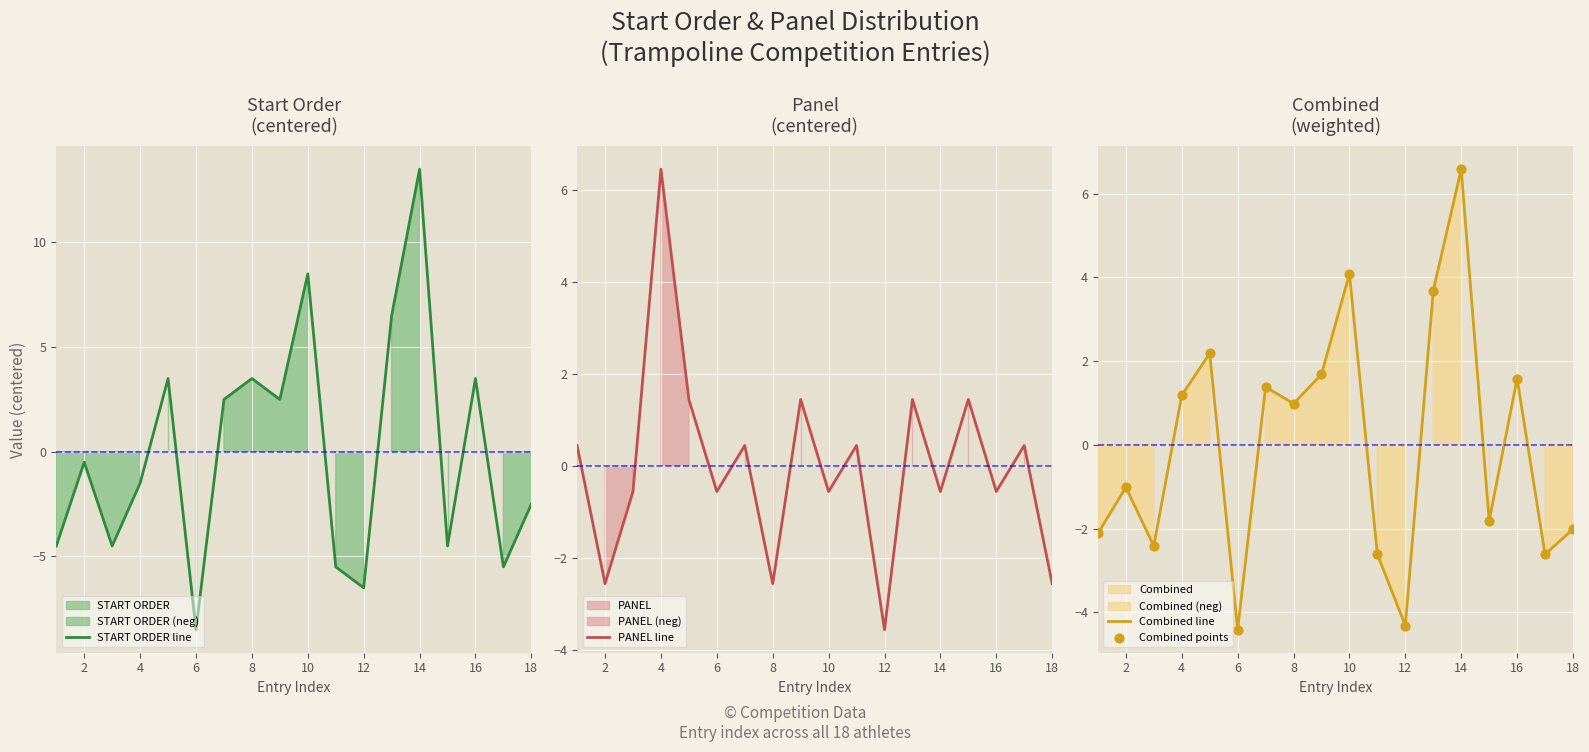

Which series has the largest total across all categories?

PANEL line